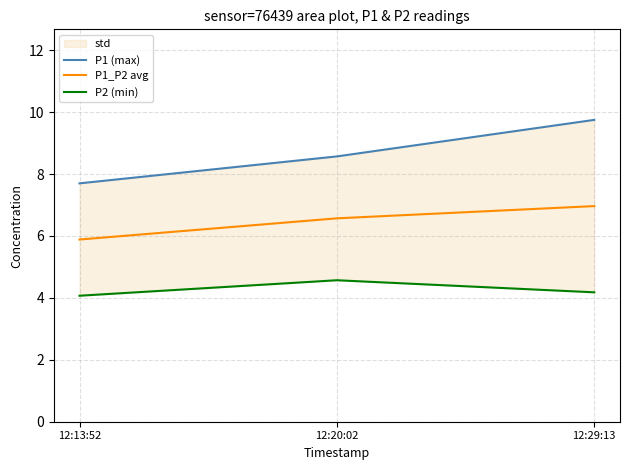

The P1 (max) series shows 7.7 at 12:13:52. True or false?

True